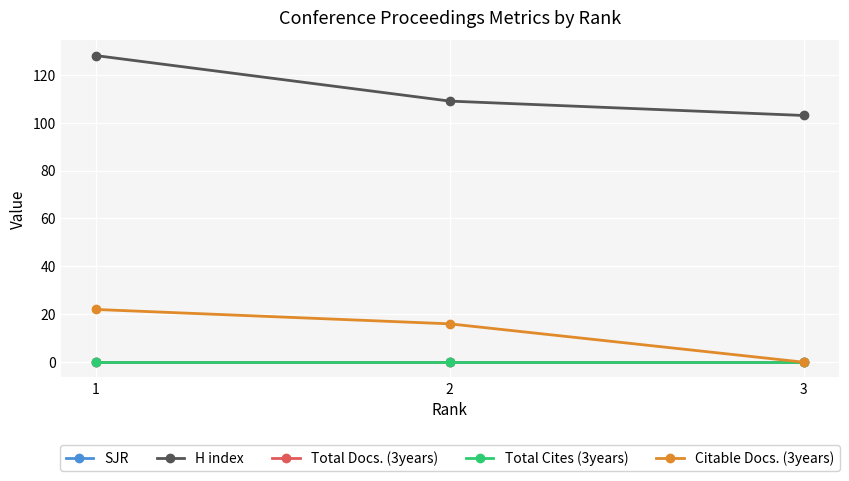

Between 2 and 3, which series saw the biggest shift?

Citable Docs. (3years)